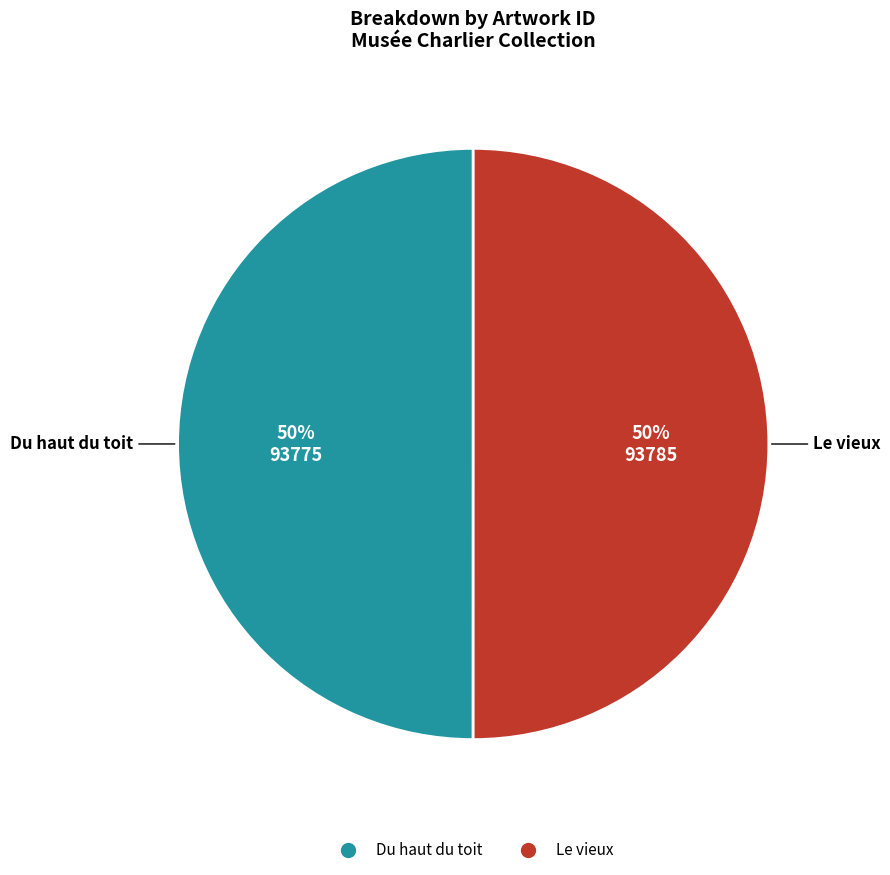

Do Du haut du toit and Le vieux together represent more than half of the pie?

Yes